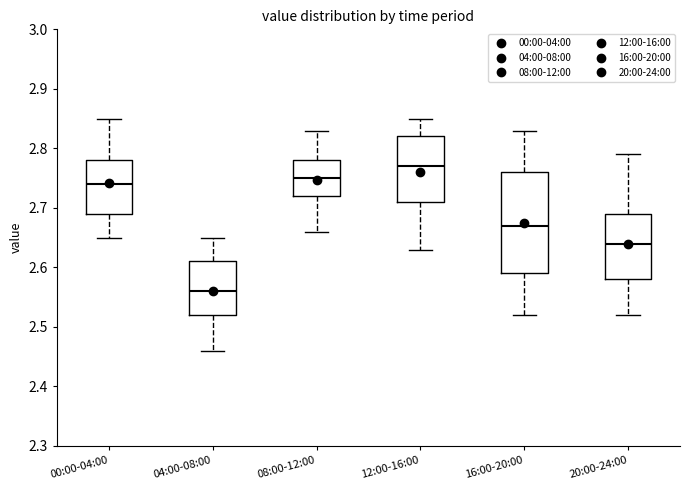

Where does the median line of the box for 12:00-16:00 sit on the y-axis? The values are not printed on the chart, so give them approximately, as read against the axis.

2.77